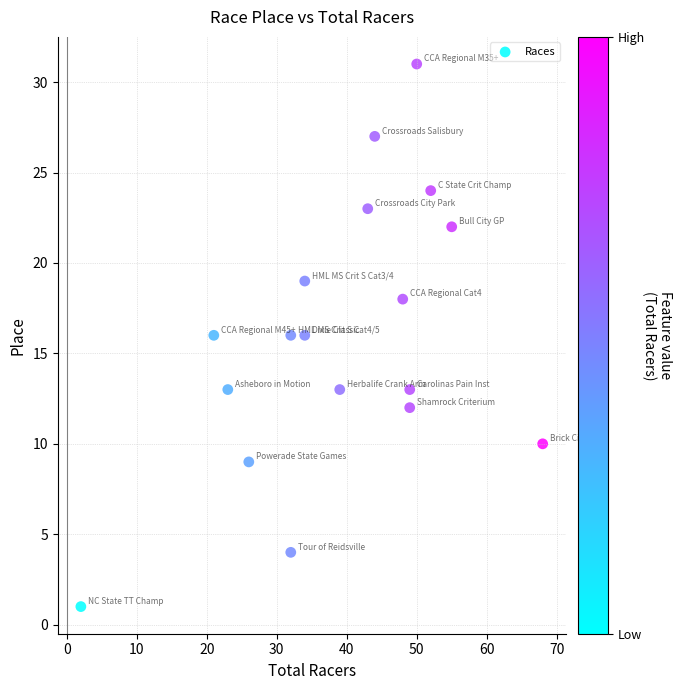

What is the range of Y values (max minus min)?

30